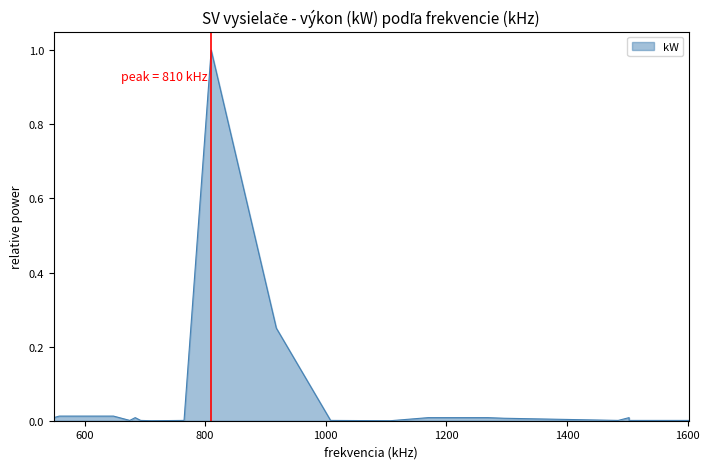

At which category does the data reach its first local peak?

684